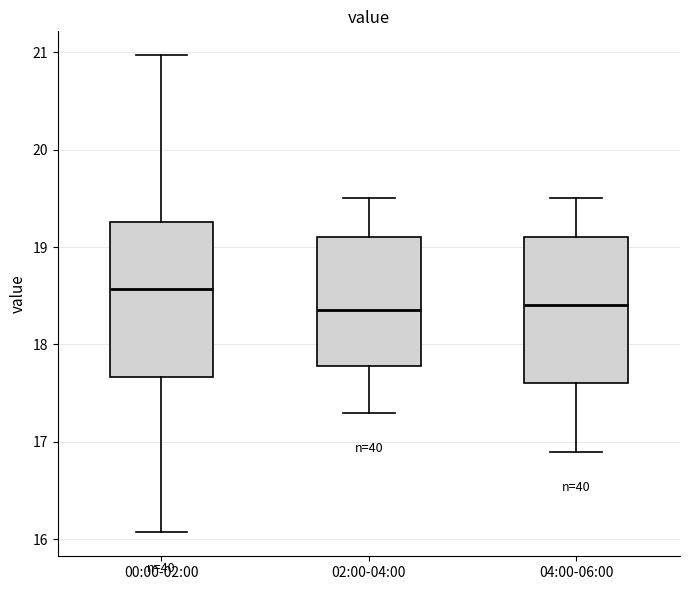

Where is the lower edge of the box for 04:00-06:00 on the y-axis? The values are not printed on the chart, so give them approximately, as read against the axis.

17.6